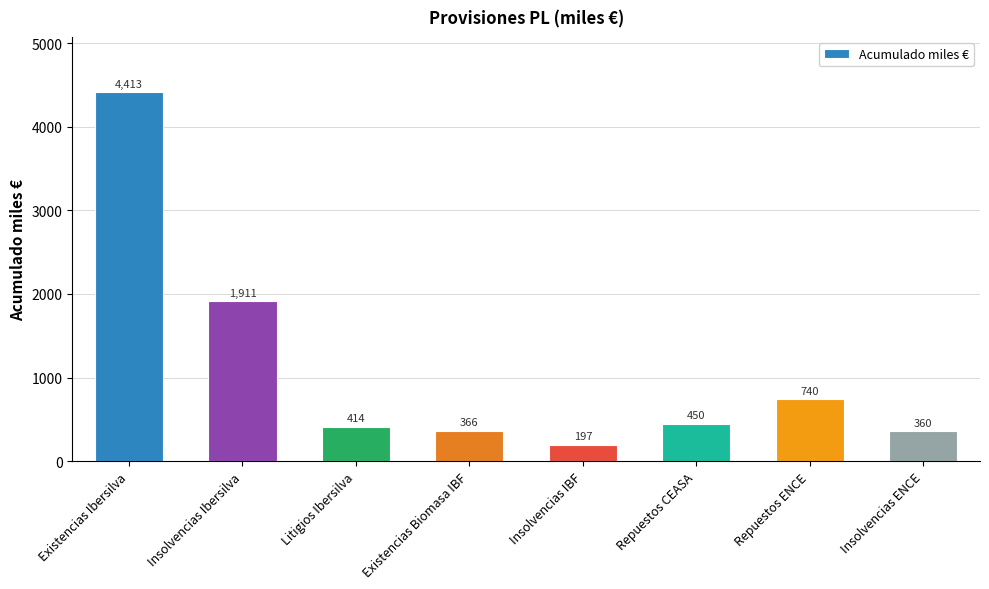

What is the greatest value displayed?

4413